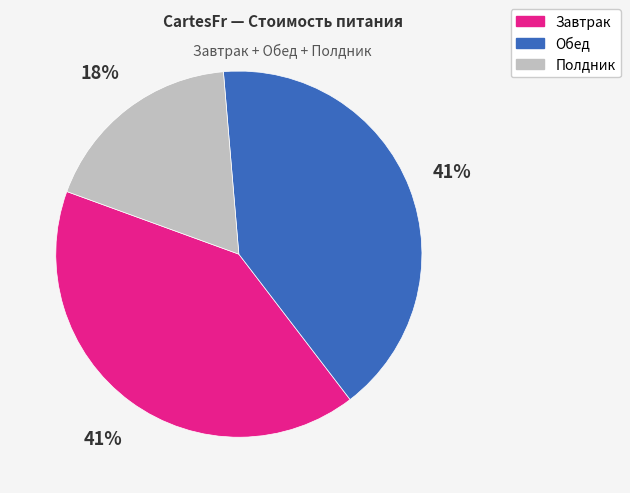

What is the smallest slice in the pie chart?

Полдник